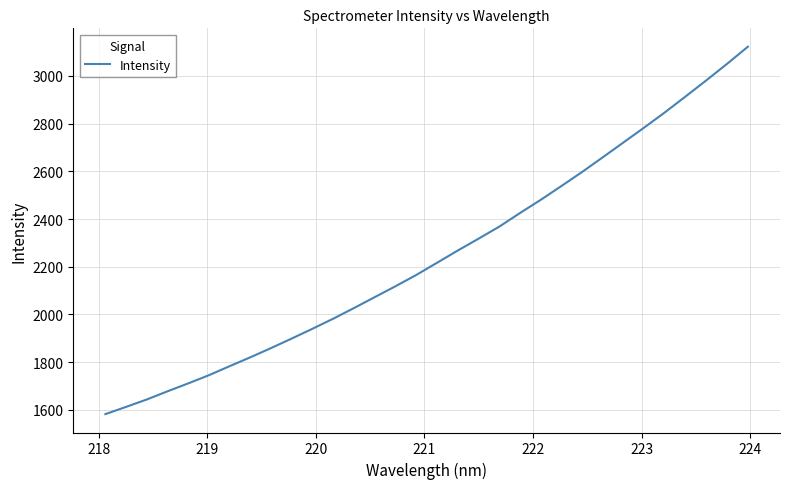

What is the maximum value shown in the chart?

3122.1